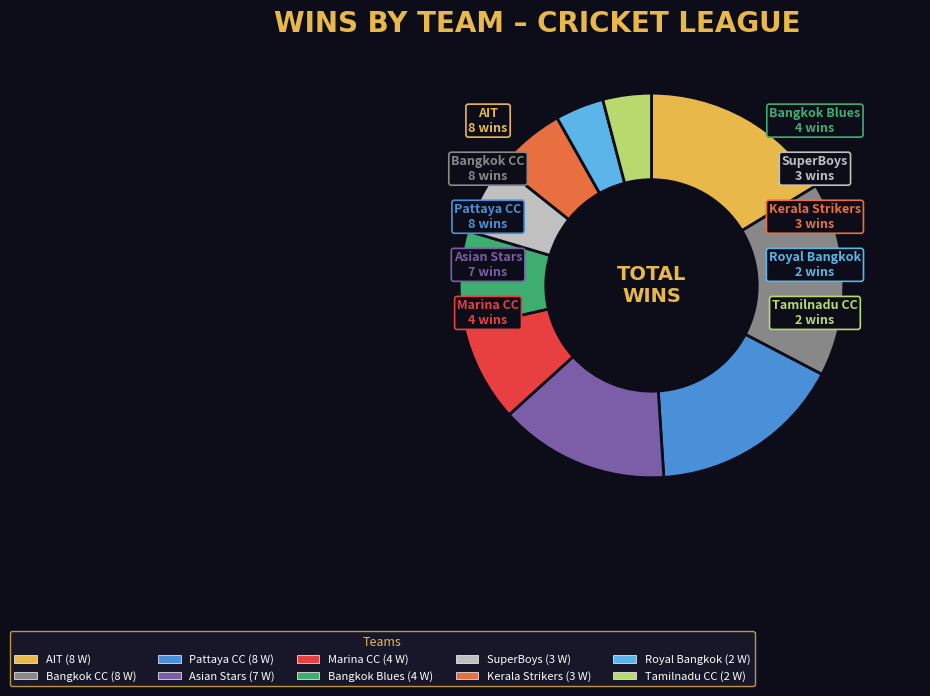

Is there a majority slice in this chart?

No